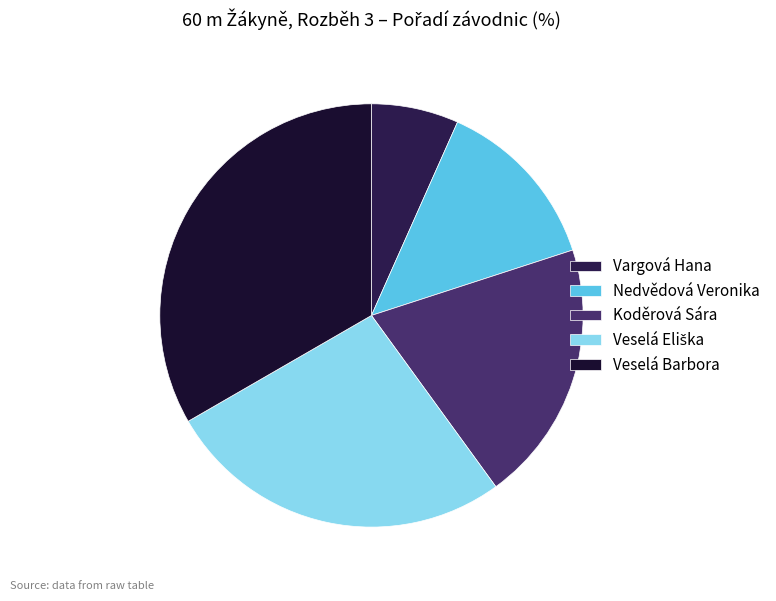

What is the change in value from Vargová Hana to Veselá Eliška?

+3